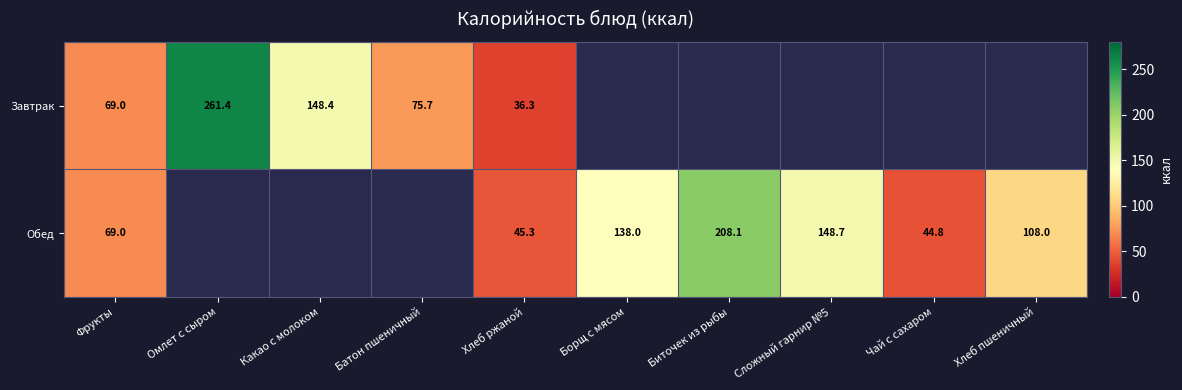

Is the value of Завтрак at Омлет с сыром greater than the value of Обед at Хлеб пшеничный?

Yes